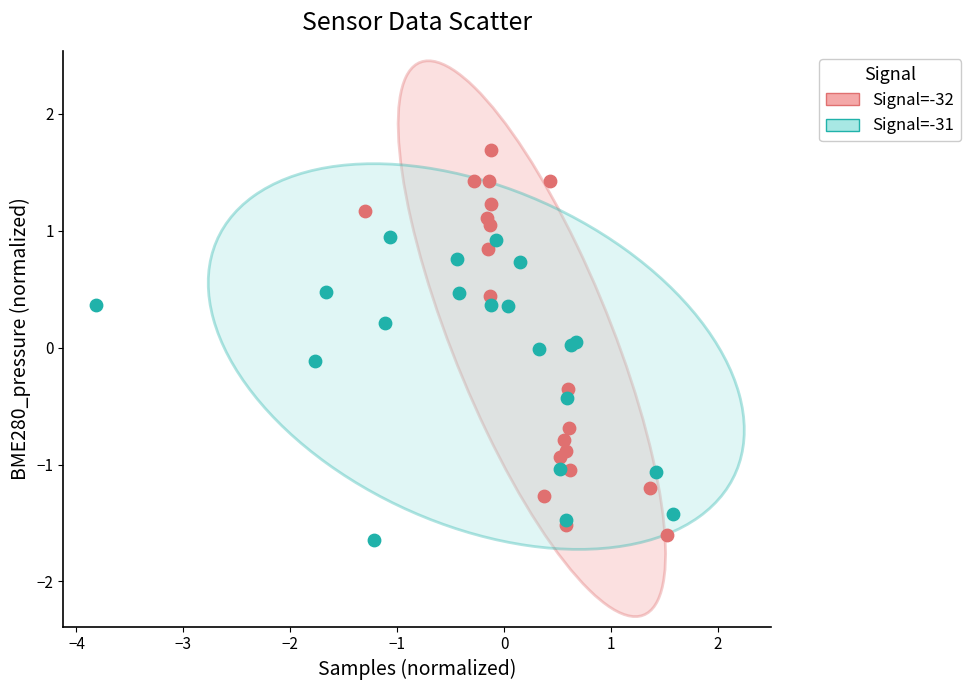

Which series has the largest Y range (max minus min)?

Signal=-32